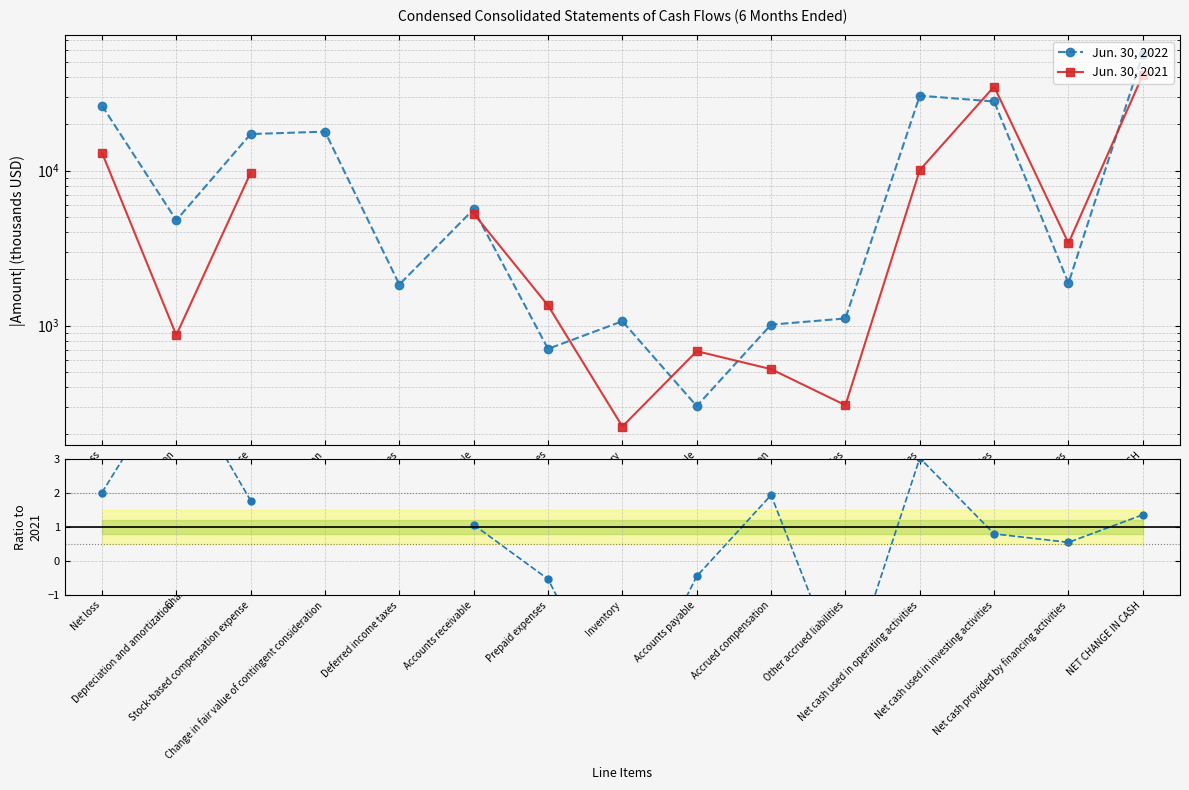

In Jun. 30, 2022, how many points are lower than both neighbors (excluding endpoints)?

5